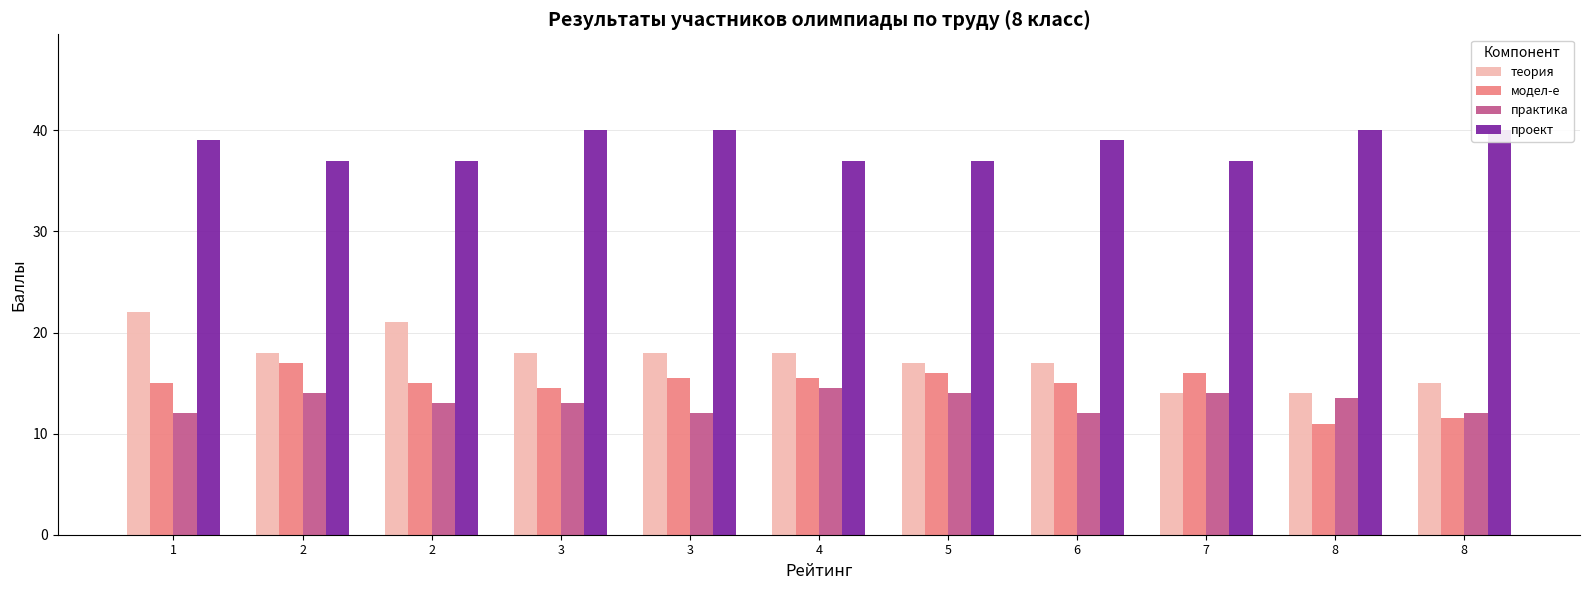

Is the value of теория at 7 greater than the value of модел-е at 1?

No